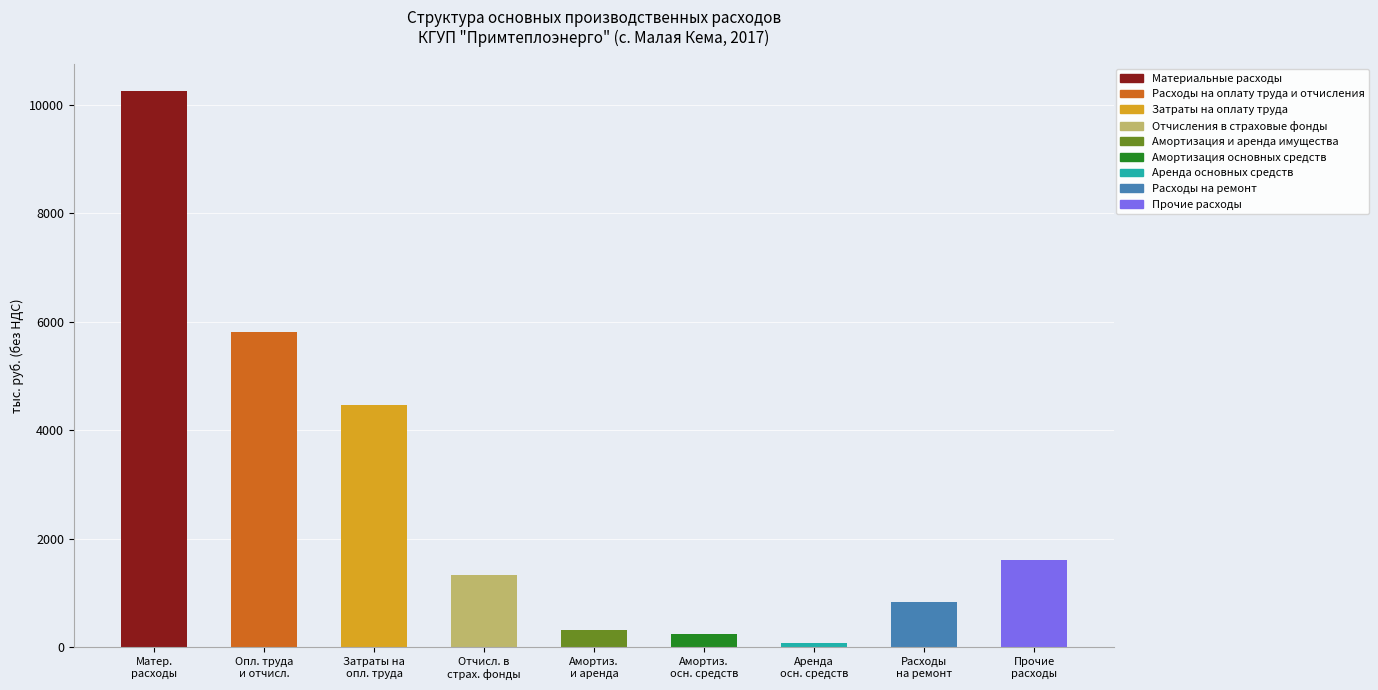

What is the value of the 3rd bar from the left?

4469.0